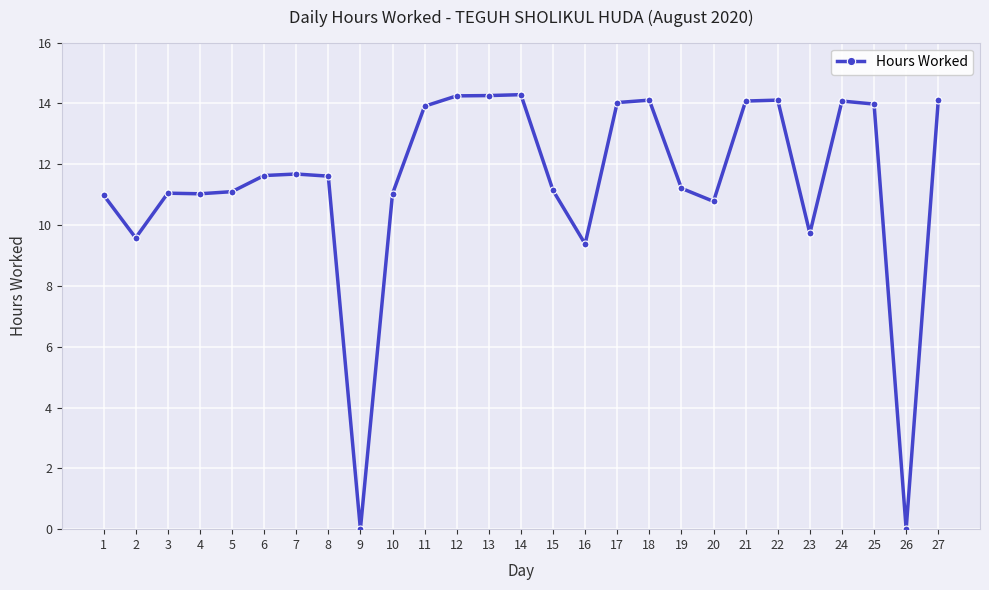

What is the ratio of the value at 4 to the value at 21?

0.8